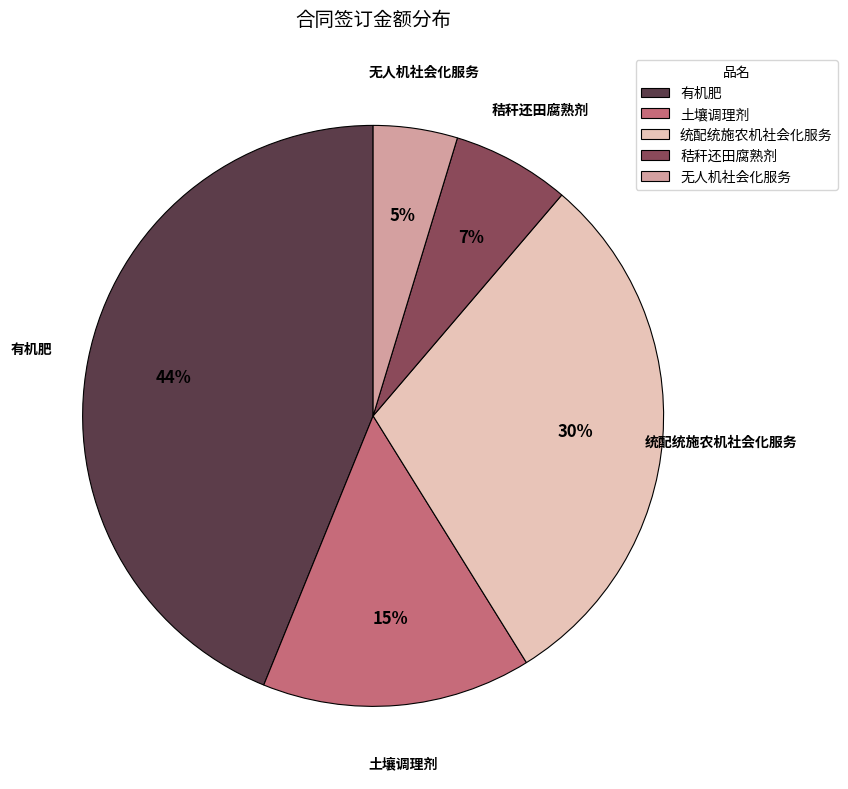

What is the largest slice in the pie chart?

有机肥